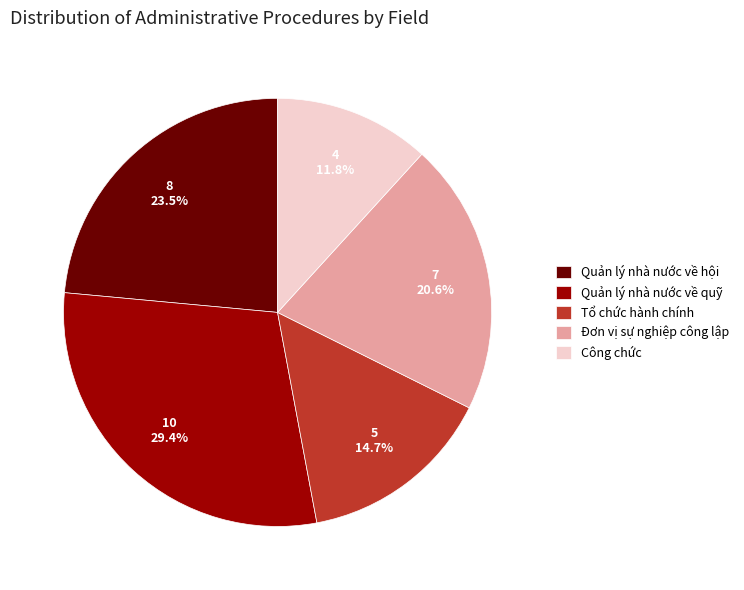

To the nearest percent, what is the difference between the largest and smallest slice percentages?

18%